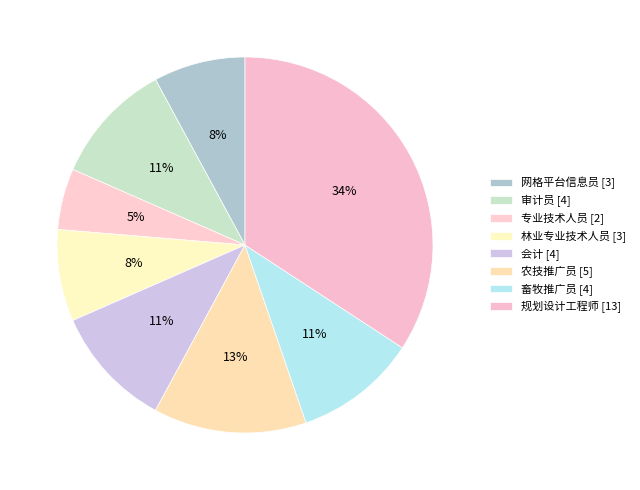

How much of the chart is everything except 网格平台信息员?

92.1%